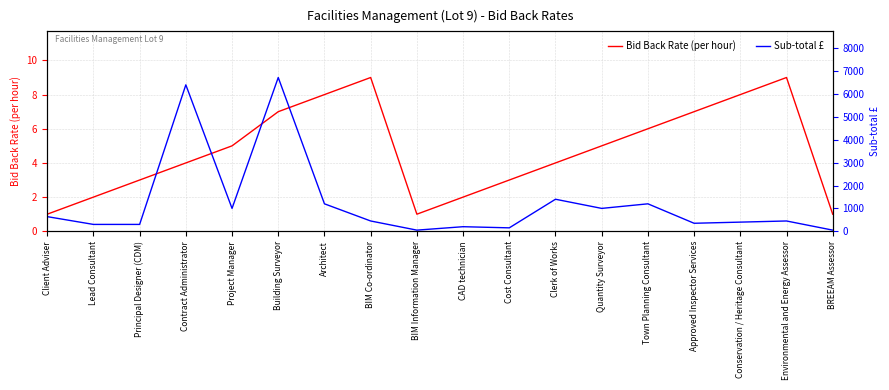

Which has a higher value, Client Adviser or Architect?

Architect